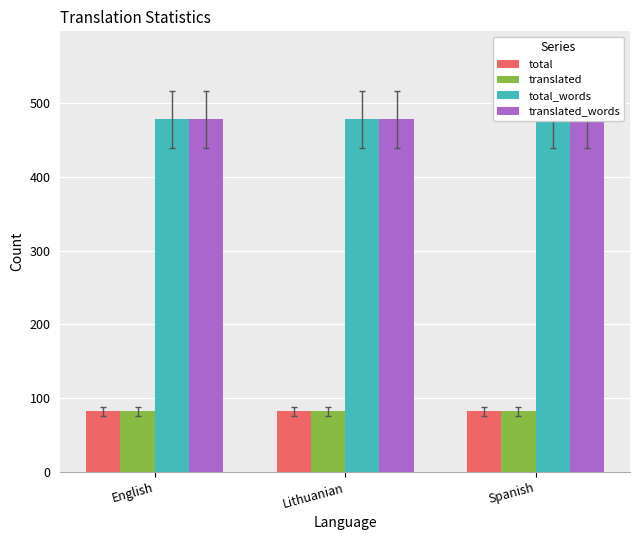

Which has a higher value, Spanish or English?

Spanish